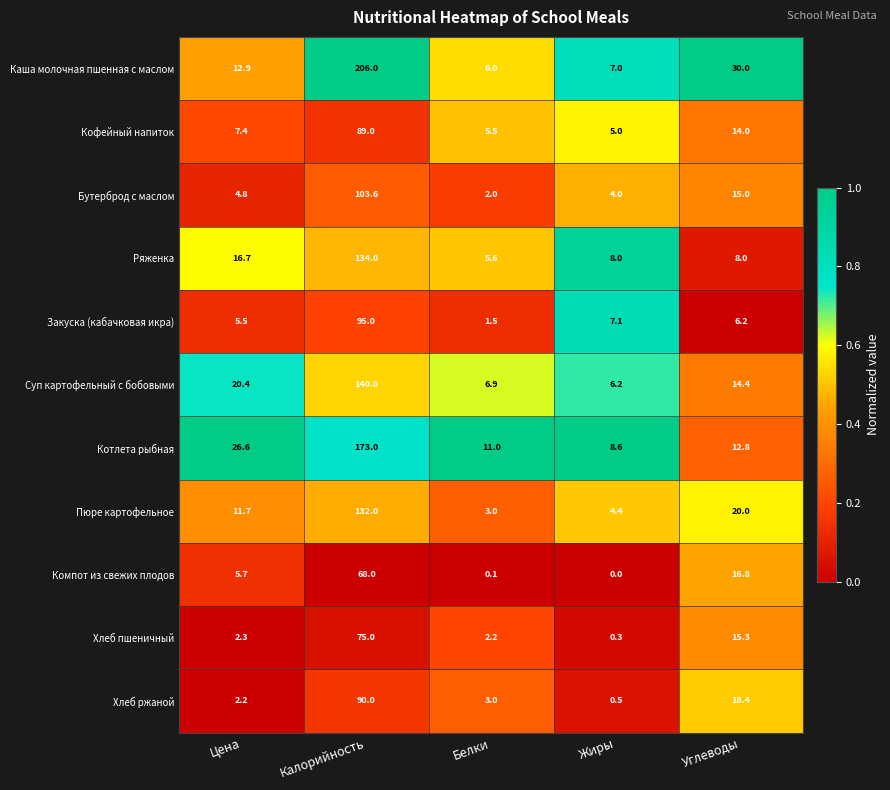

Which series has the largest range (max minus min)?

Каша молочная пшенная с маслом